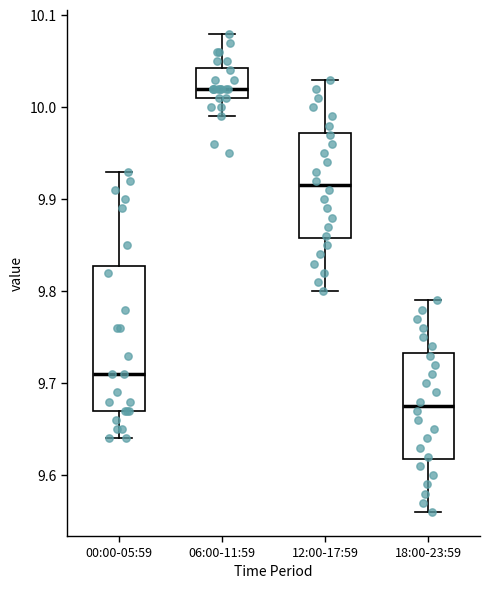

Which box's median line is the lowest?

18:00-23:59